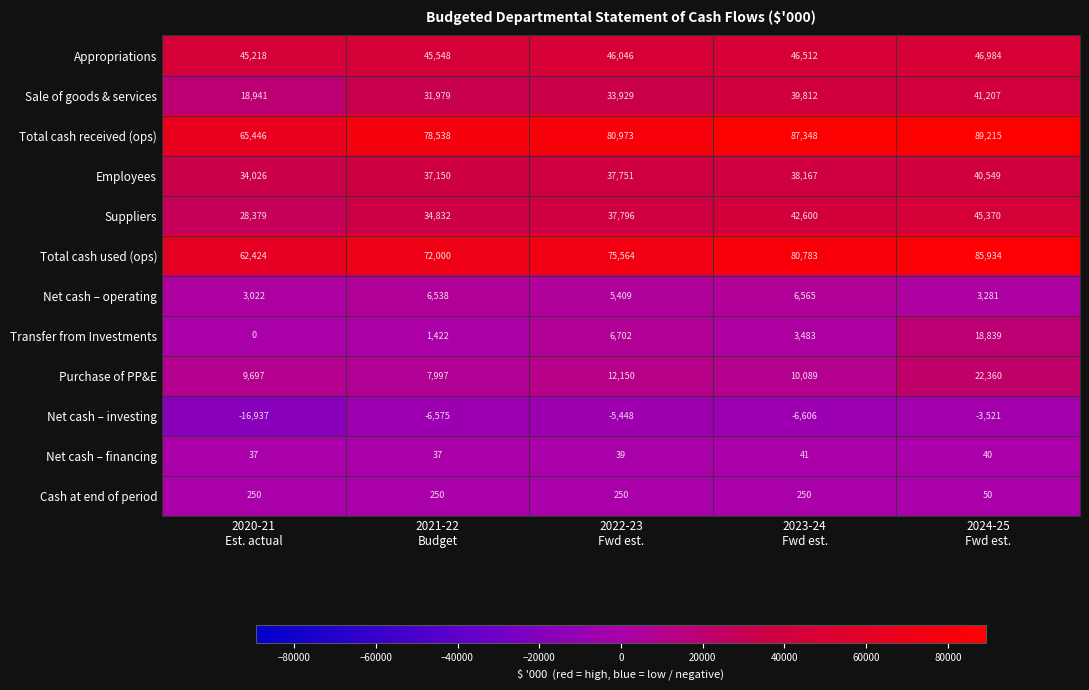

What is the average value of the Net cash – investing series?

-7817